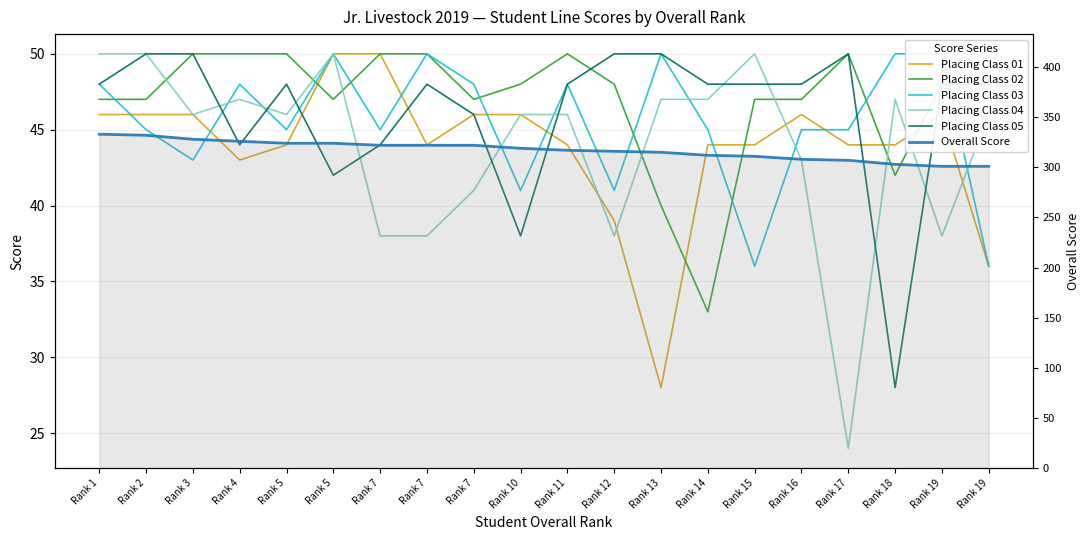

True or false: Placing Class 02 has more than 1 interior local peaks.

True